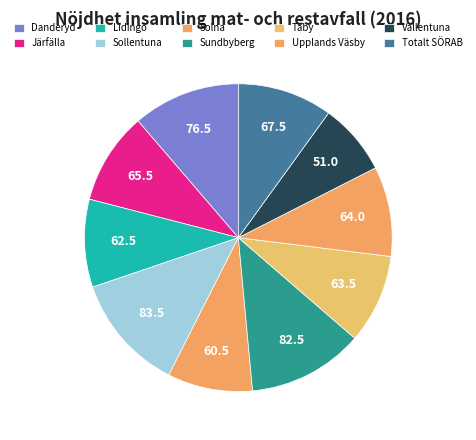

Is it true that Täby is 9% of the pie?

True